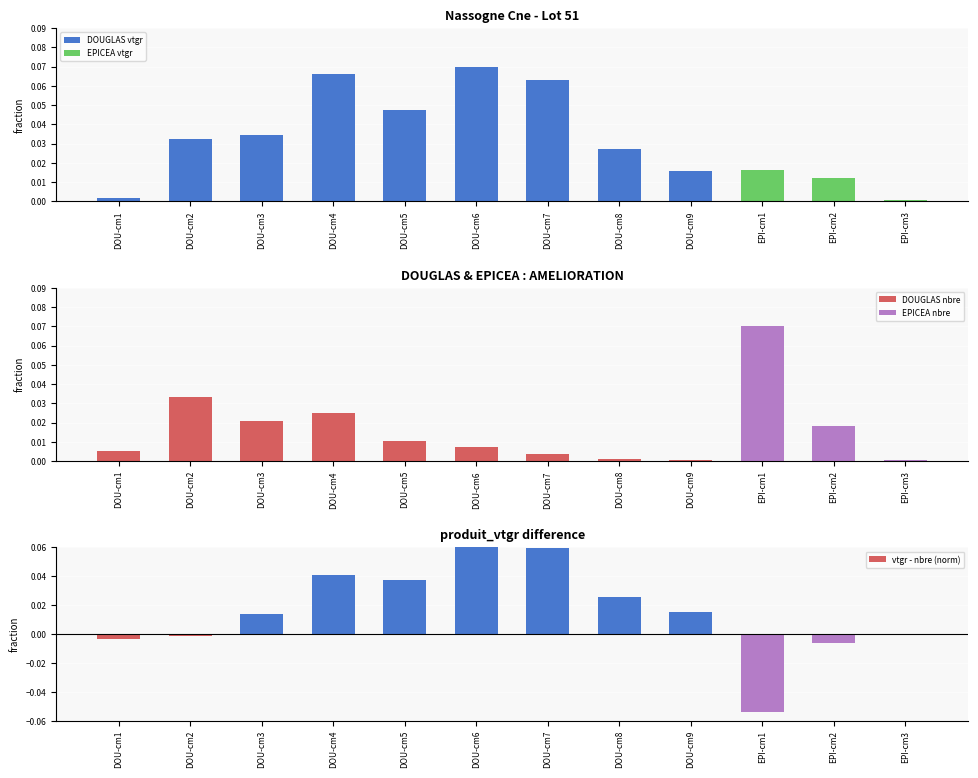

Reading left to right, transcribe all the data shown in this chart.

produit_vtgr: DOU-cm1=0.0	DOU-cm2=0.0	DOU-cm3=0.0	DOU-cm4=0.1	DOU-cm5=0.0	DOU-cm6=0.1	DOU-cm7=0.1	DOU-cm8=0.0	DOU-cm9=0.0	EPI-cm1=0.0	EPI-cm2=0.0	EPI-cm3=0.0
produit_nbre: DOU-cm1=0.0	DOU-cm2=0.0	DOU-cm3=0.0	DOU-cm4=0.0	DOU-cm5=0.0	DOU-cm6=0.0	DOU-cm7=0.0	DOU-cm8=0.0	DOU-cm9=0.0	EPI-cm1=0.1	EPI-cm2=0.0	EPI-cm3=0.0
vtgr - nbre (norm): DOU-cm1=-0.0	DOU-cm2=-0.0	DOU-cm3=0.0	DOU-cm4=0.0	DOU-cm5=0.0	DOU-cm6=0.1	DOU-cm7=0.1	DOU-cm8=0.0	DOU-cm9=0.0	EPI-cm1=-0.1	EPI-cm2=-0.0	EPI-cm3=0.0